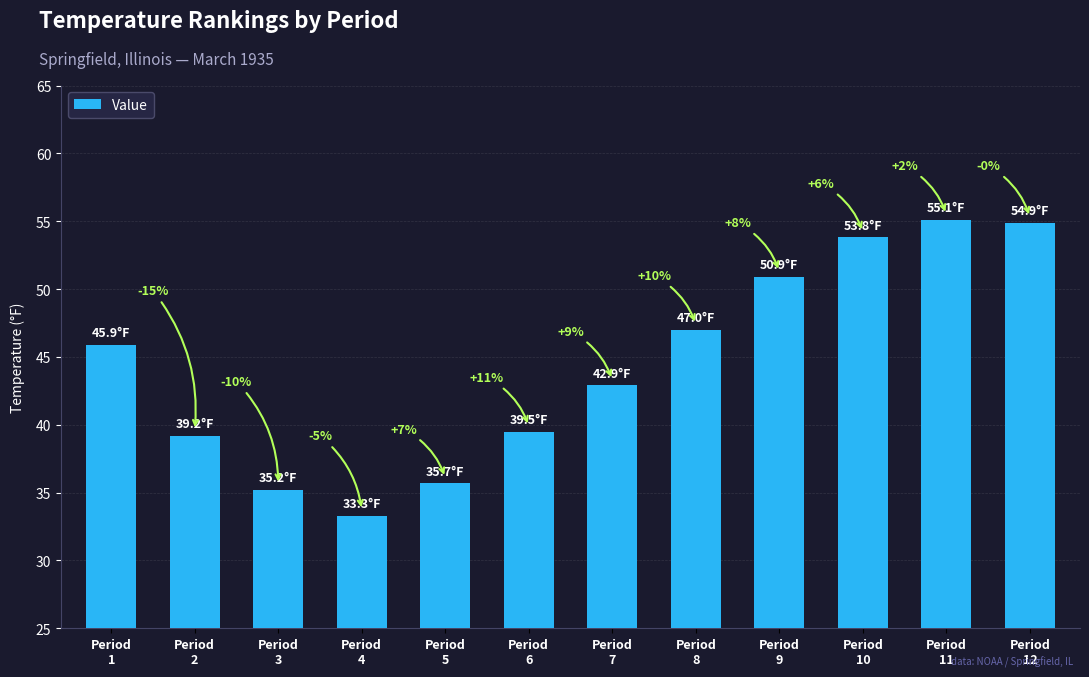

How many bars are there in total?

12